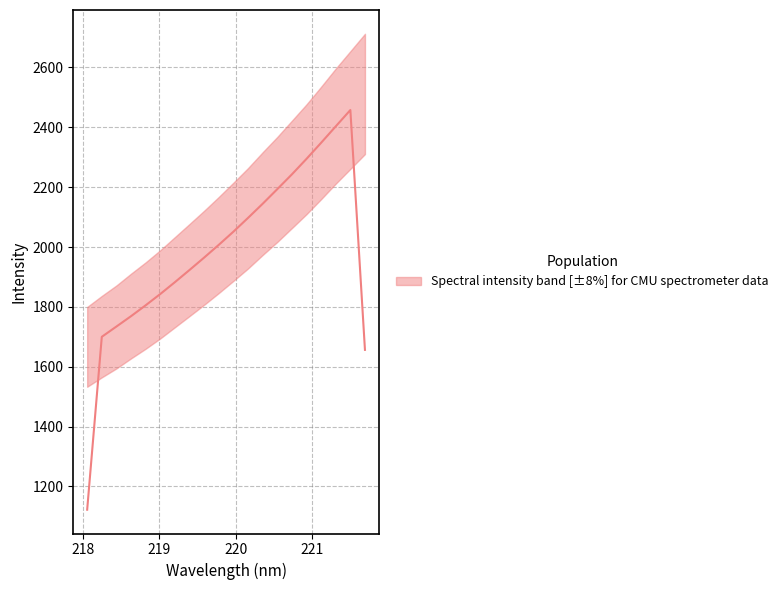

What is the label of the 8th point from the left?

219.3979